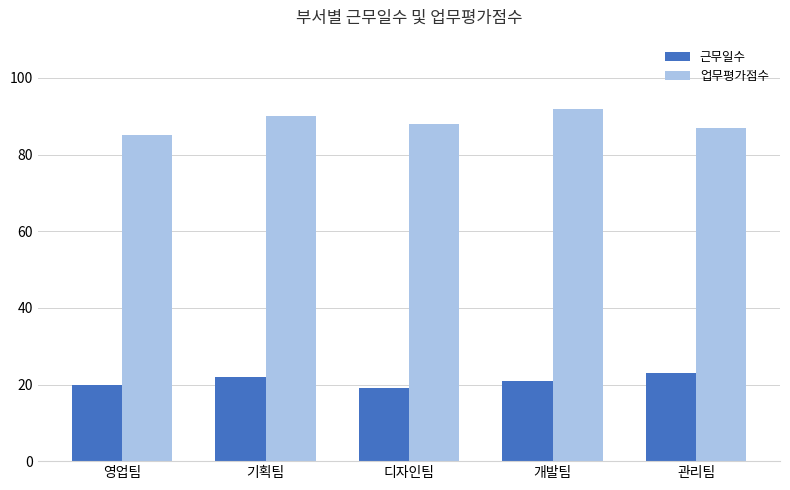

How many distinct data groups are displayed?

2